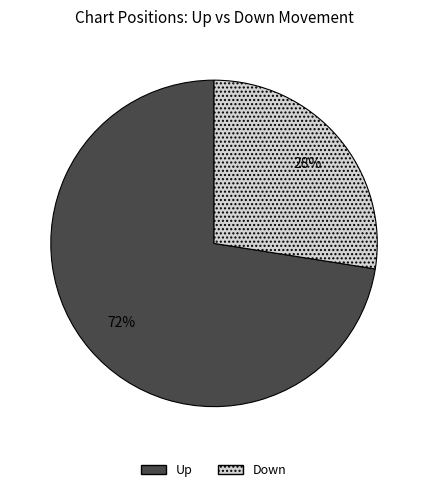

Does any single category account for the majority?

Yes